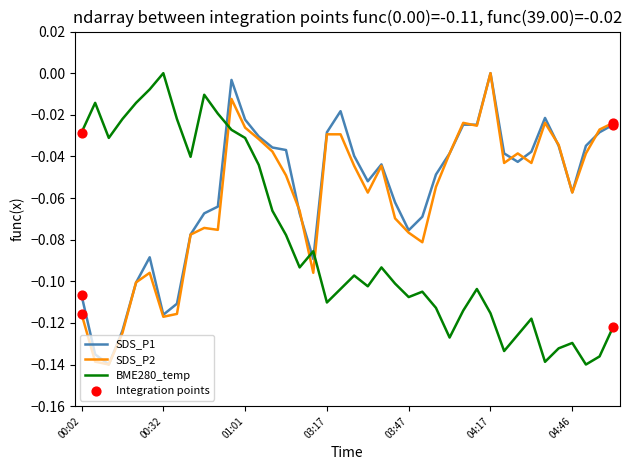

Which series has the largest total across all categories?

SDS_P1